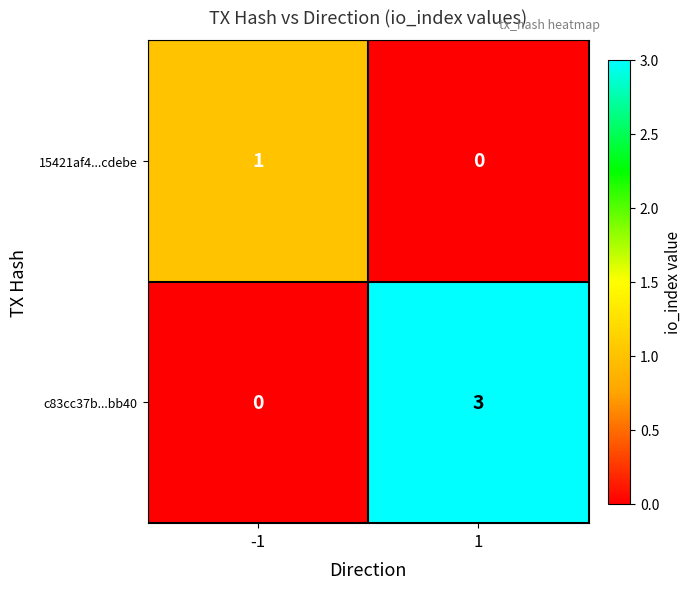

Count the number of categories in the chart.

2